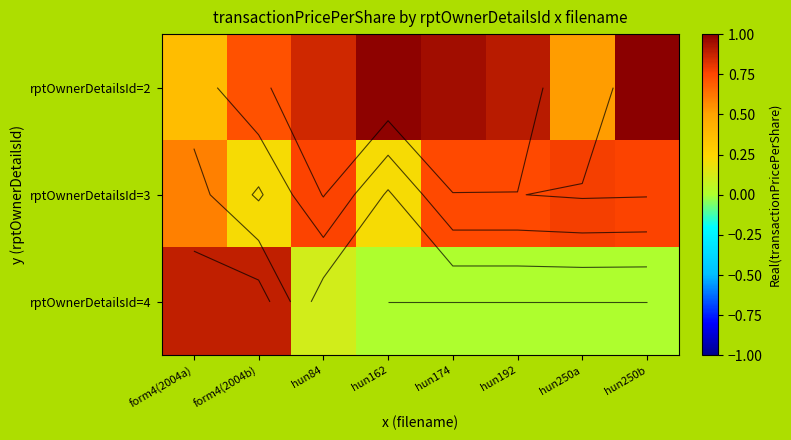

Is it true that rptOwnerDetailsId=4 equals 0.9 at form4(2004b)?

True